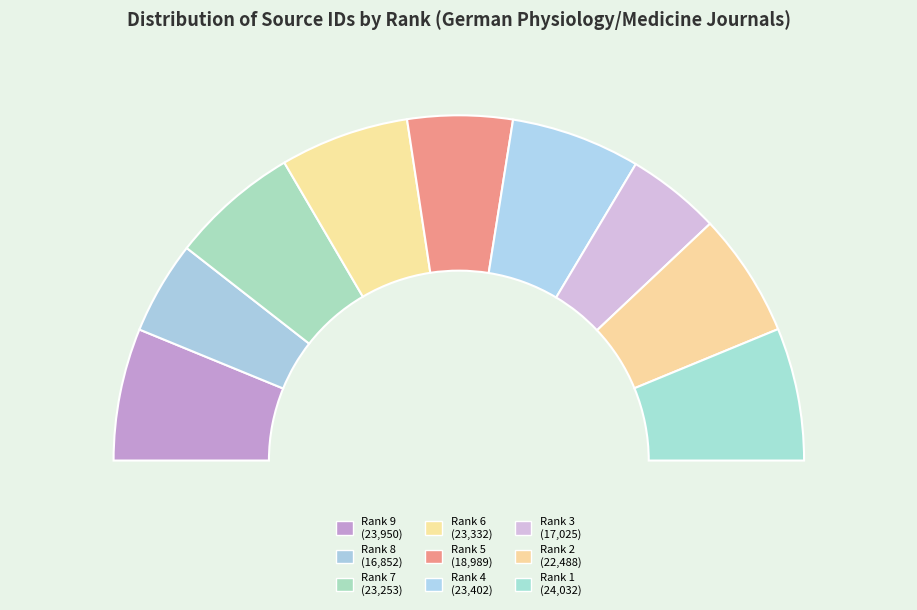

Between Rank 1 and Rank 6, which is larger?

Rank 1